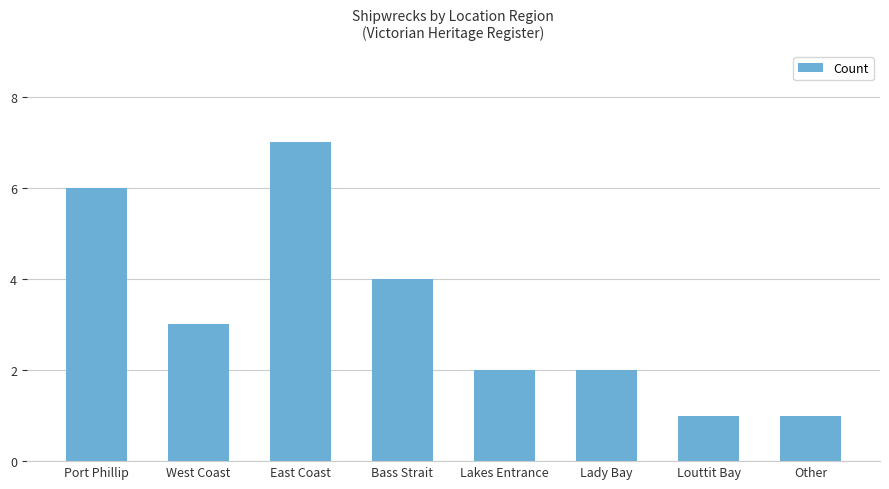

How many data points does each series have?

8